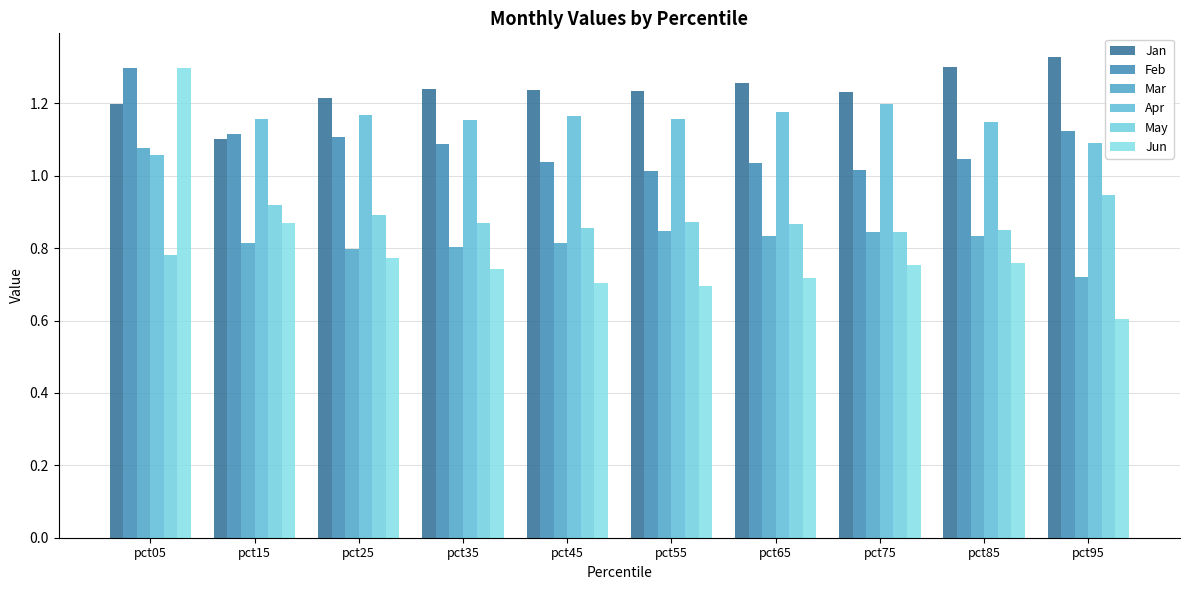

The Jan series shows 1.1 at pct15. True or false?

True